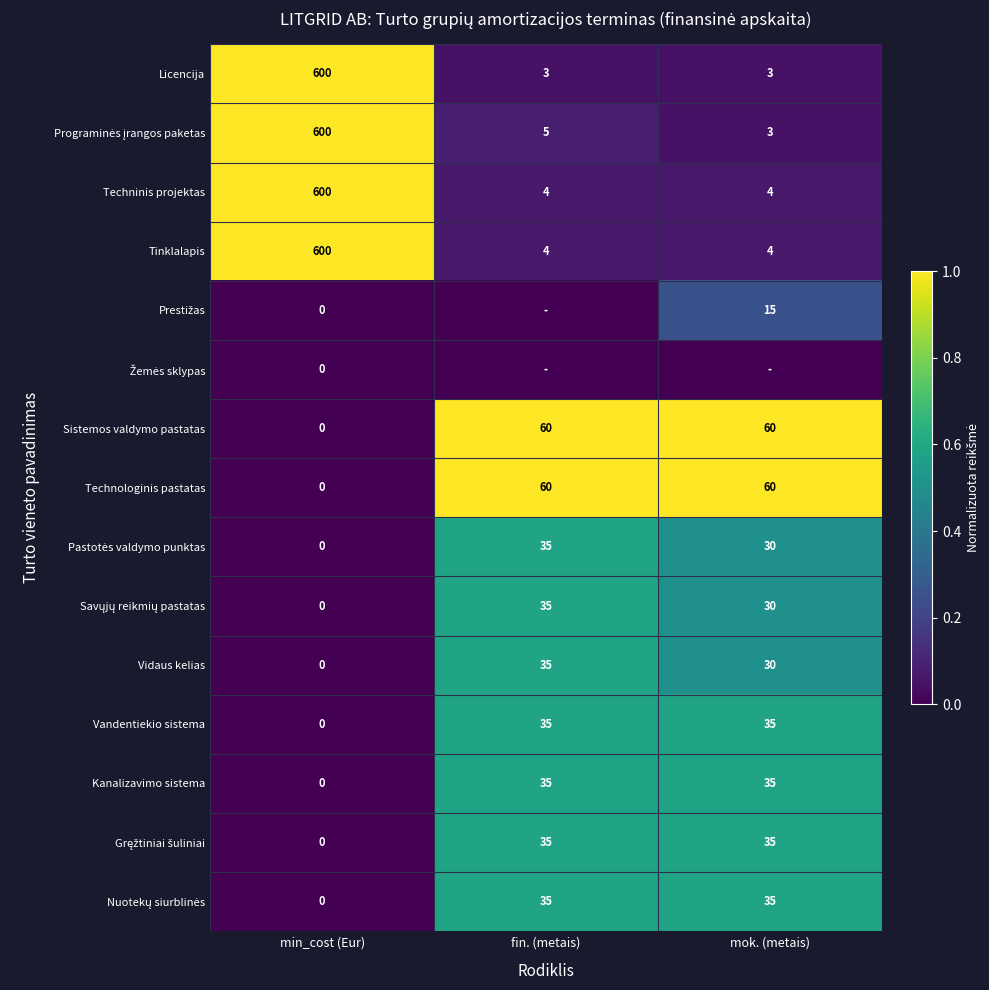

What is the sum of the Vandentiekio sistema values at mok. (metais) and fin. (metais)?

70